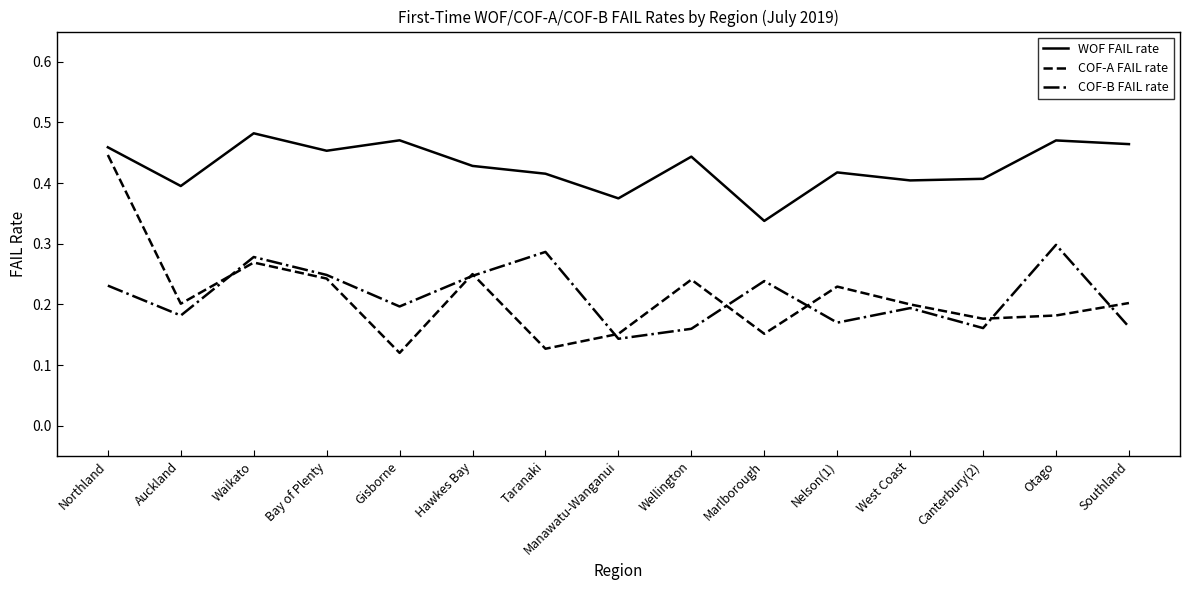

Which category has the highest value in the COF-A FAIL rate series?

Northland